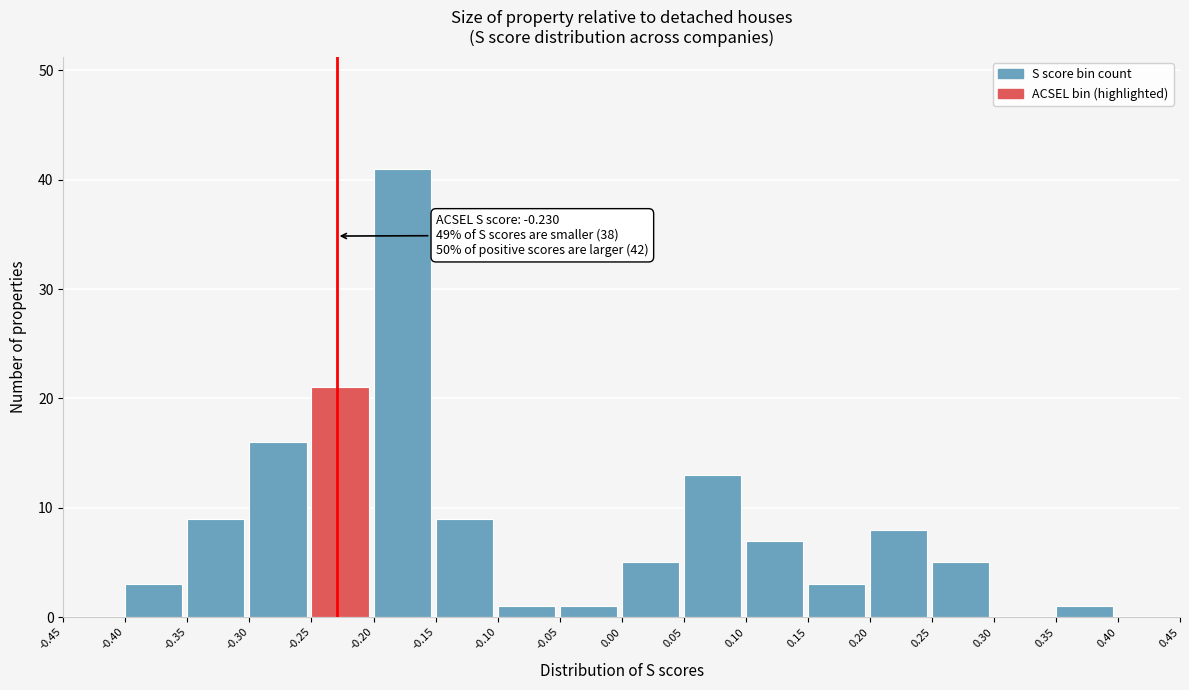

Over which range of the x-axis is the bar tallest?

-0.20 to -0.15